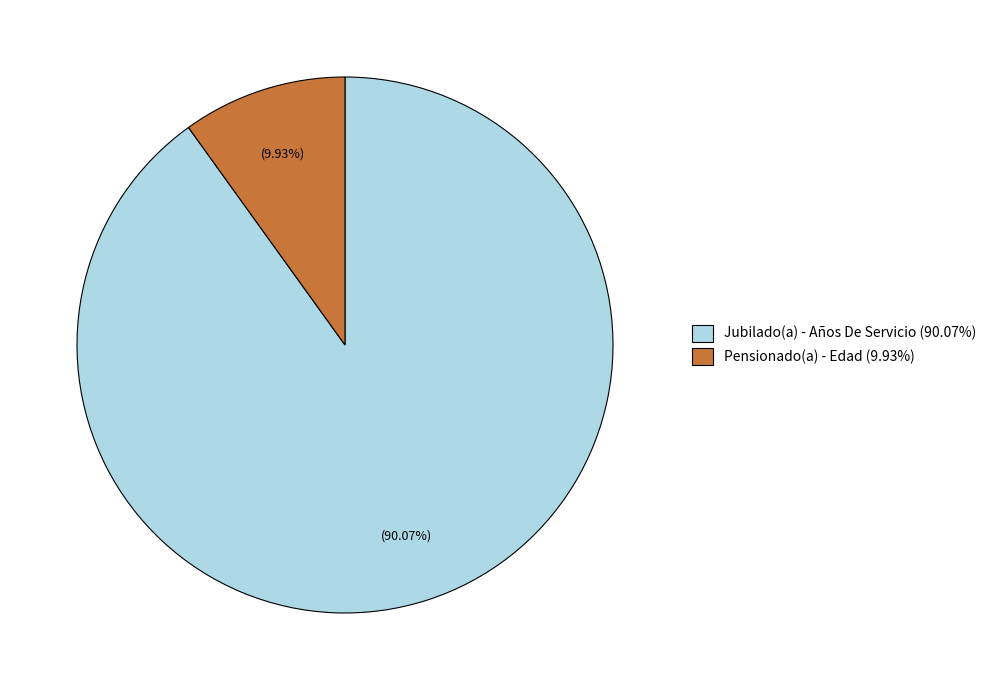

Combined, do Pensionado(a) - Edad (9.93%) and Jubilado(a) - Años De Servicio (90.07%) account for over 50%?

Yes